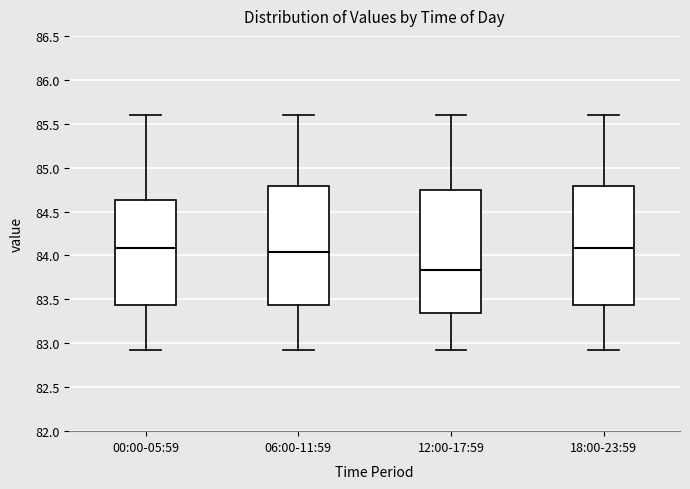

Reading left to right, read every box against the y-axis: the position of its median line, the range the box covers, and the ends of its whiskers. The values are not printed on the chart, so give them approximately, as read against the axis.

00:00-05:59: median 84.10, box 83.45 to 84.65, whiskers 82.90 to 85.60
06:00-11:59: median 84.05, box 83.45 to 84.80, whiskers 82.90 to 85.60
12:00-17:59: median 83.85, box 83.35 to 84.75, whiskers 82.90 to 85.60
18:00-23:59: median 84.10, box 83.45 to 84.80, whiskers 82.90 to 85.60